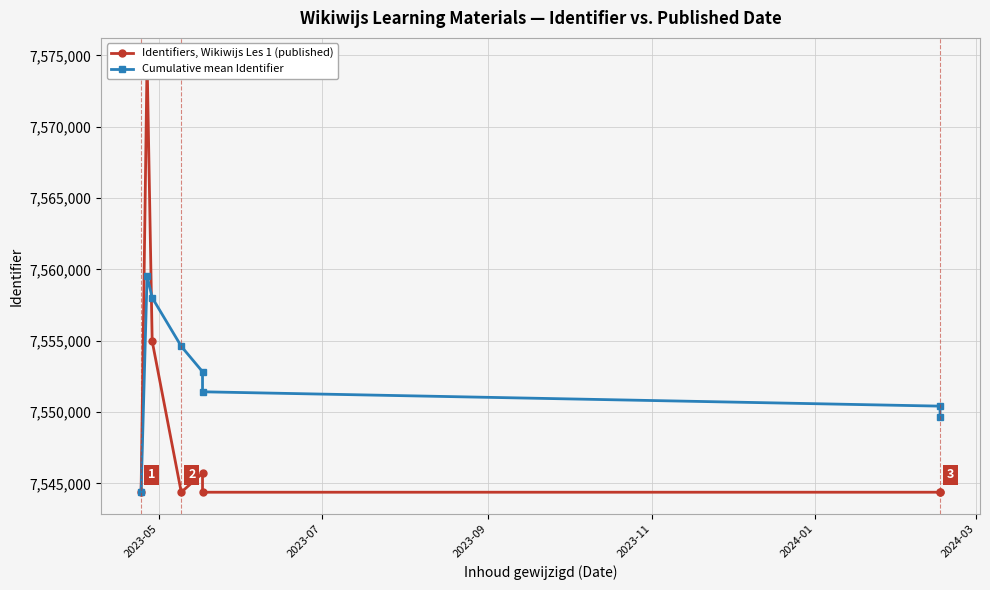

Is it true that Identifiers, Wikiwijs Les 1 (published) equals 4171325.5 at 2024-01?

False